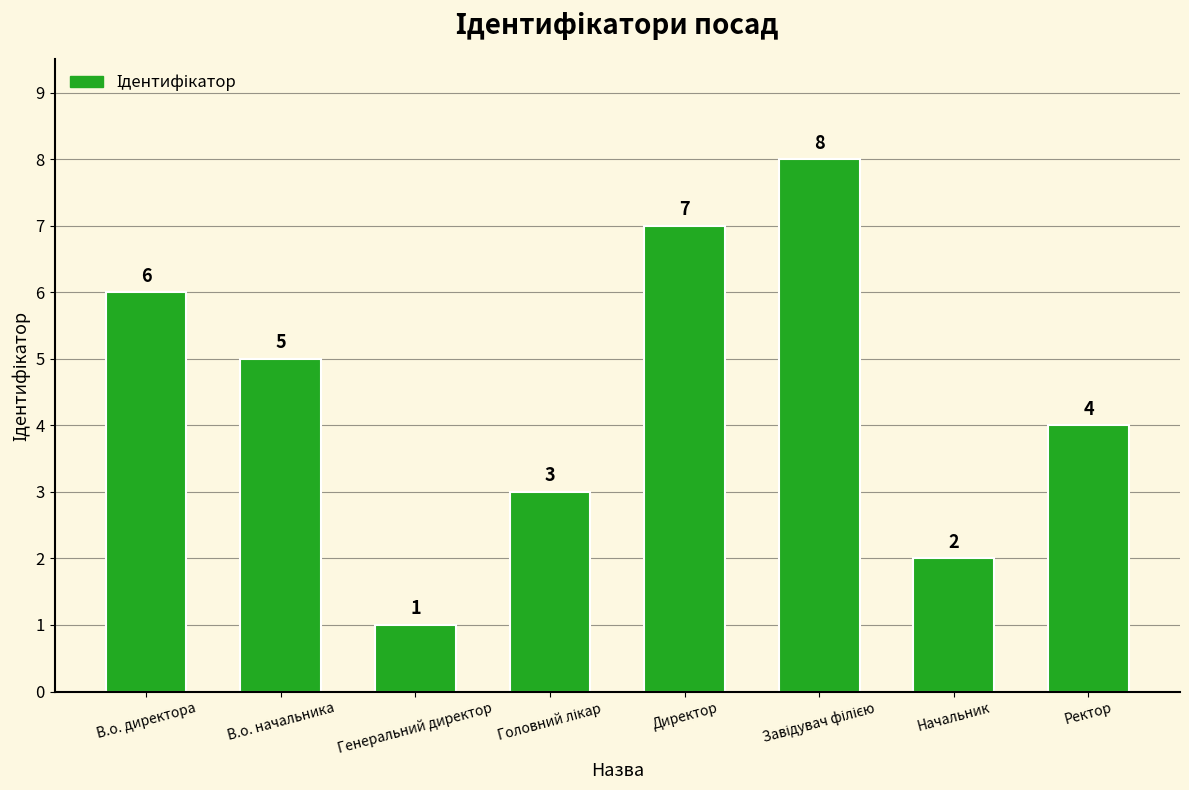

How many categories are shown in the chart?

8